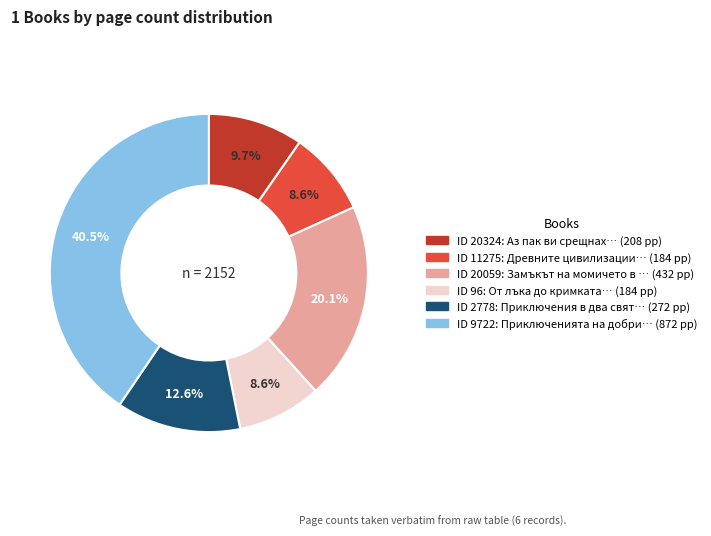

Is there any slice that represents more than half of the pie?

No